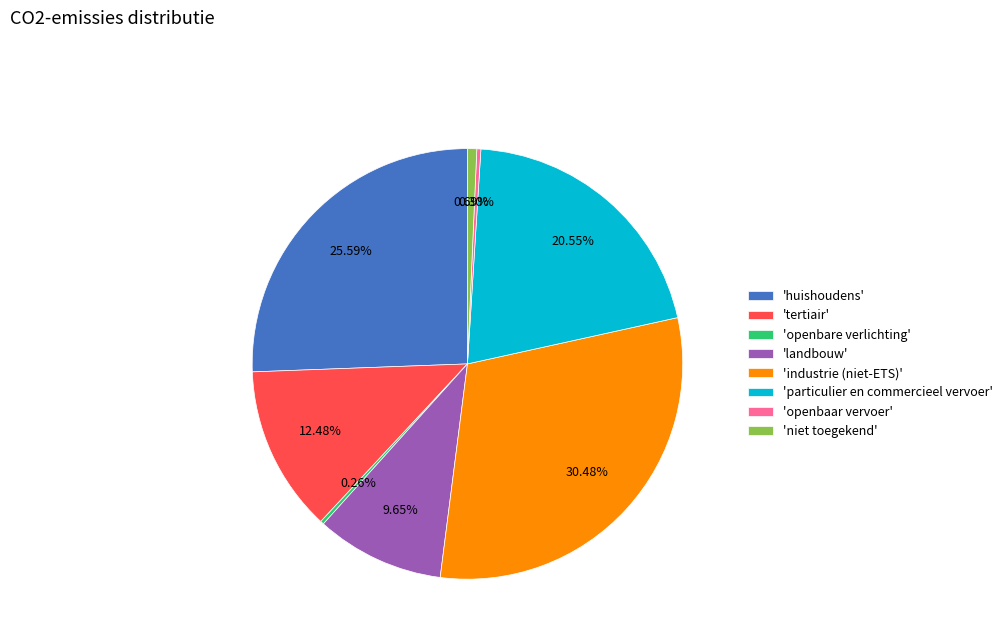

Is the sum of 'niet toegekend' and 'industrie (niet-ETS)' greater than half?

No